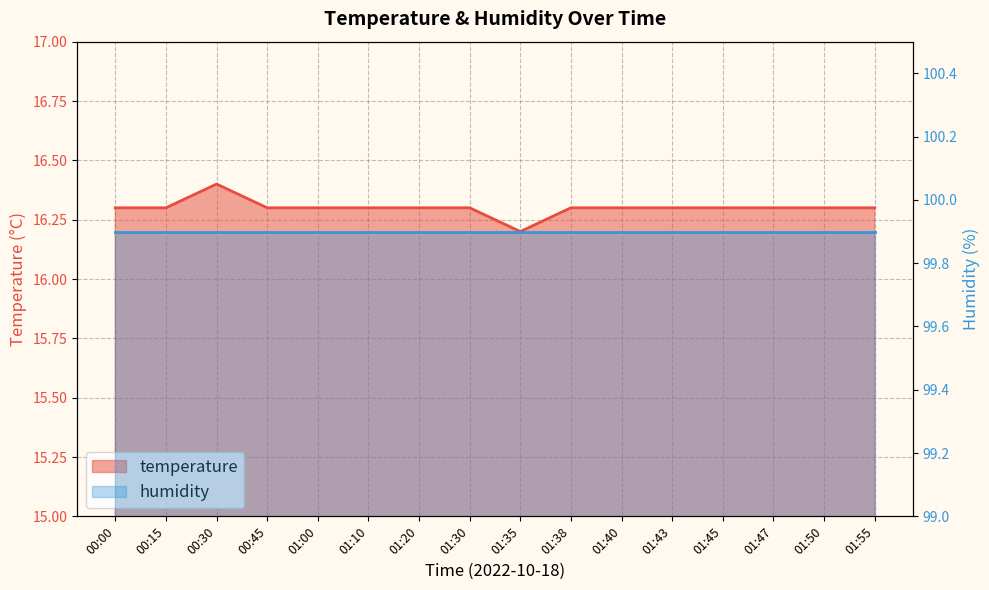

What is the label of the 11th point from the left?

01:40